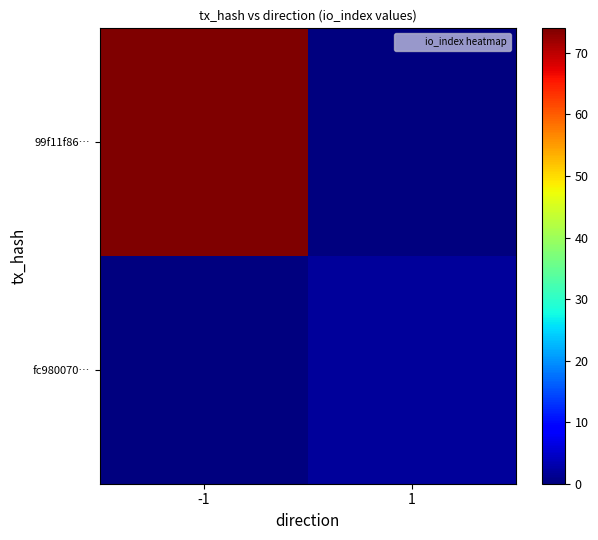

Which label corresponds to the smallest value in the chart?

1